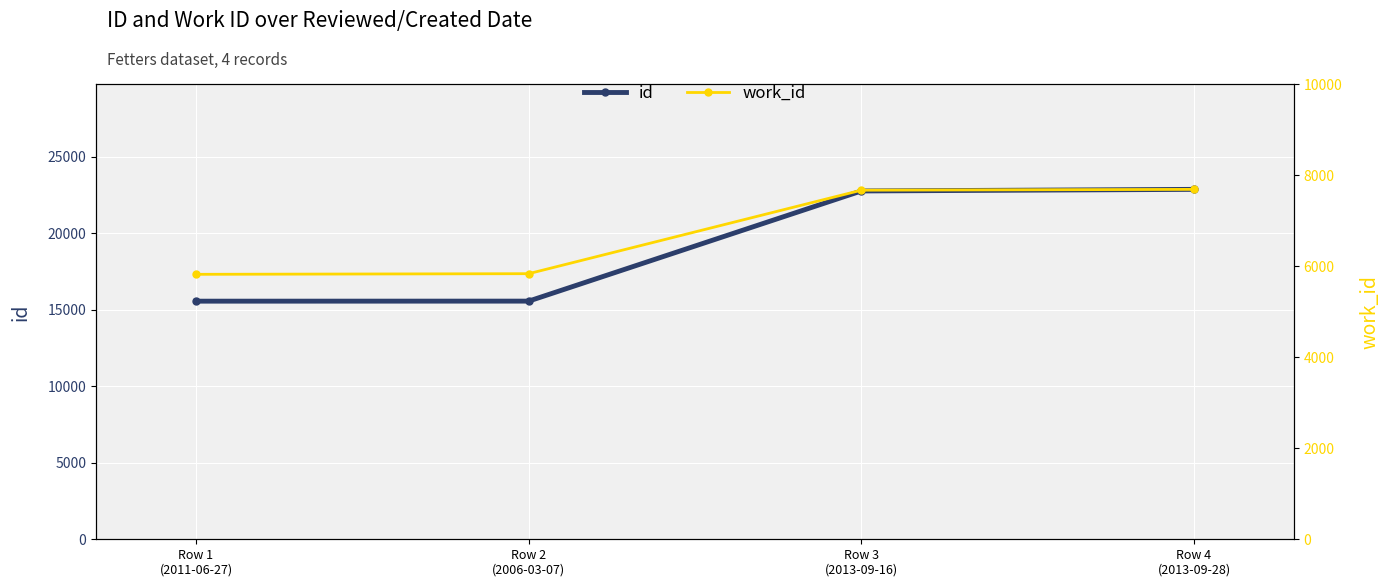

True or false: work_id has more than 2 points higher than both neighbors.

False